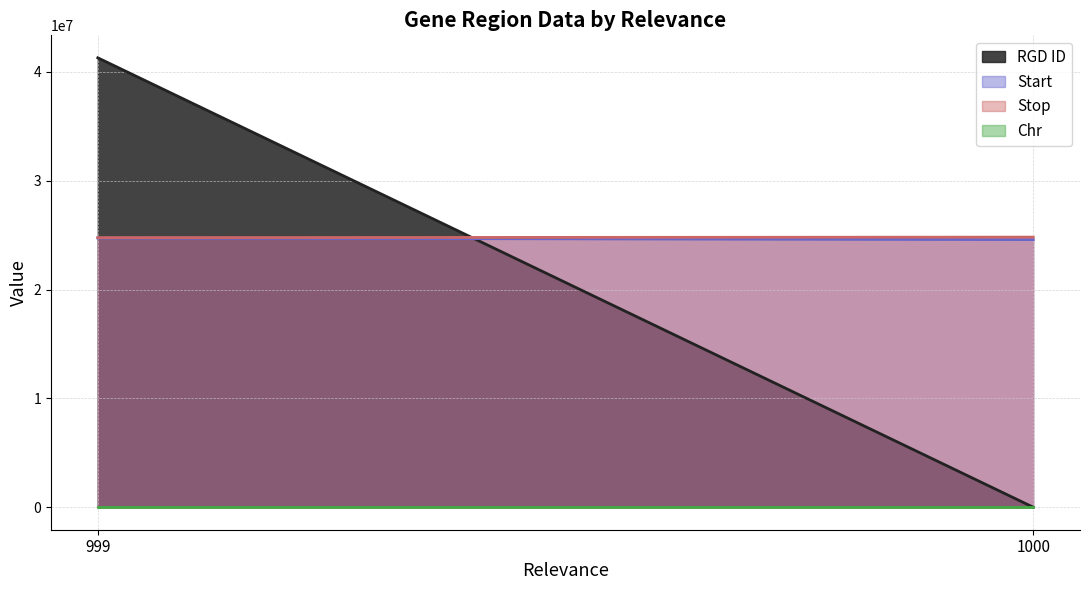

The value of Stop at 999 is 32877809. True or false?

False